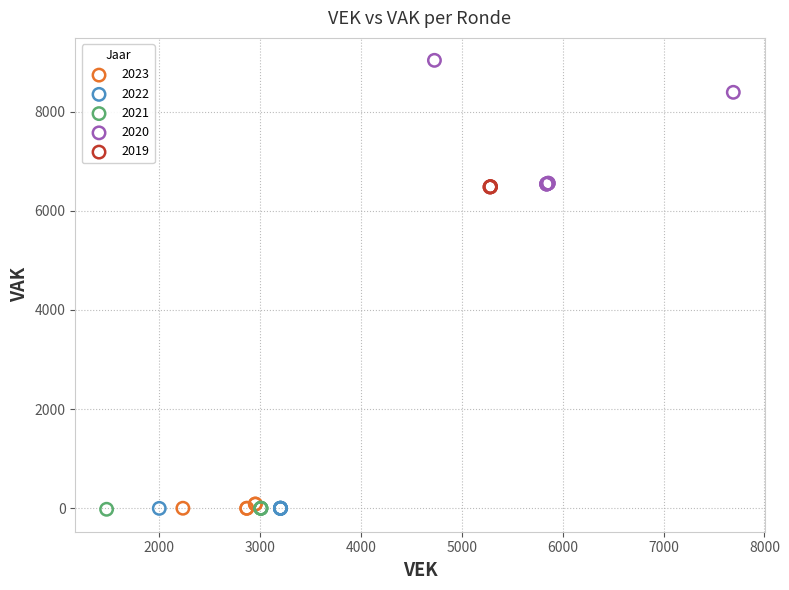

Which series reaches the maximum Y coordinate?

2020